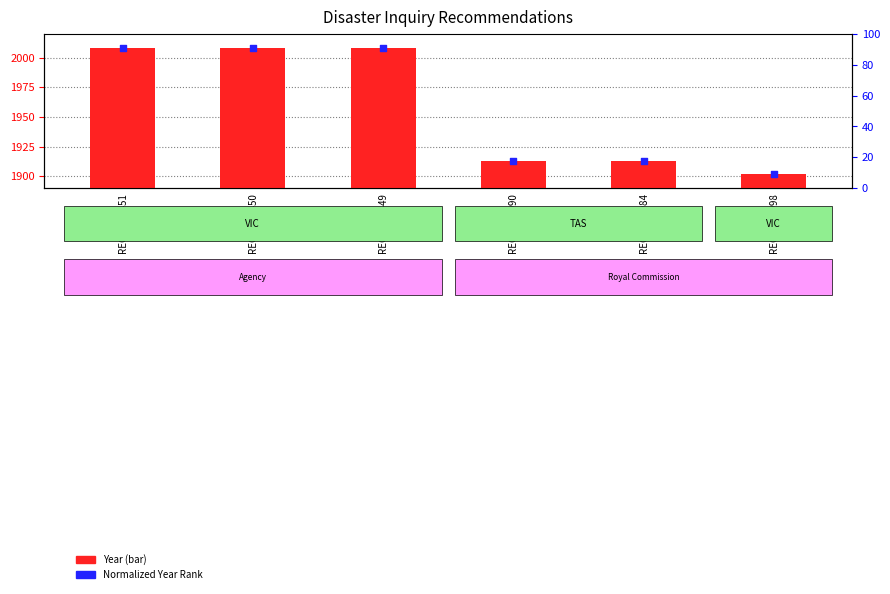

Which series contains the highest Y value?

Year